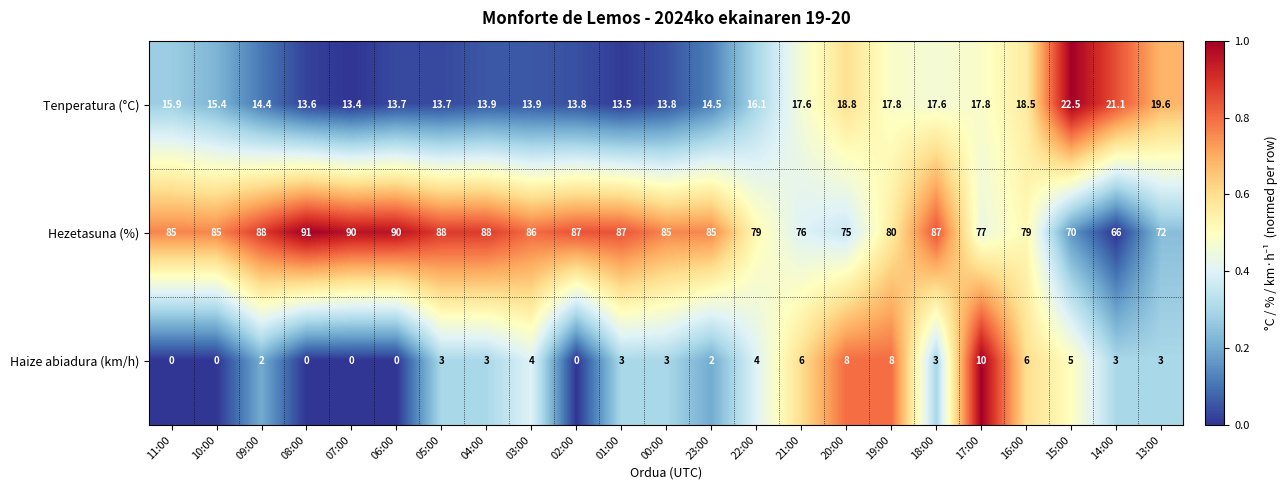

What is the difference between the highest and lowest values at 16:00?

73.0